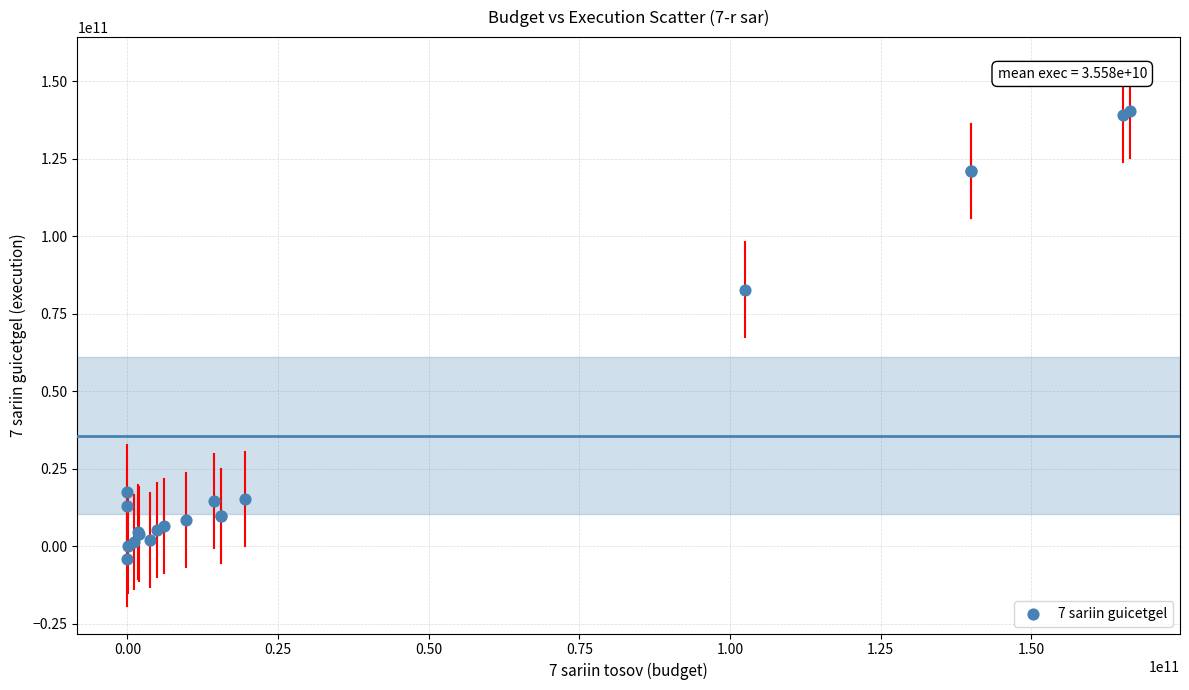

What Y value in the scatter plot is closest to 68028903672?

82802839100.0